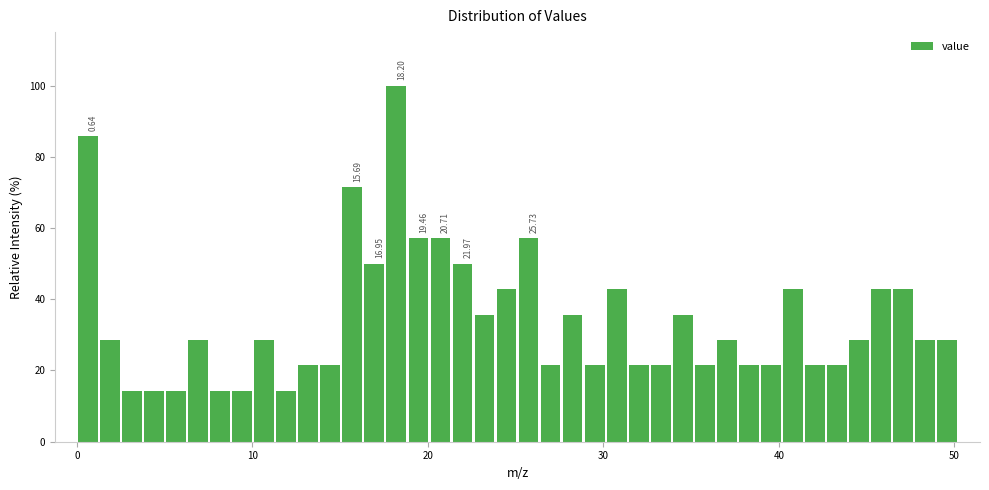

Around what value on the x-axis is the tallest bar? Give the approximate position of its centre, as read against the axis.

18